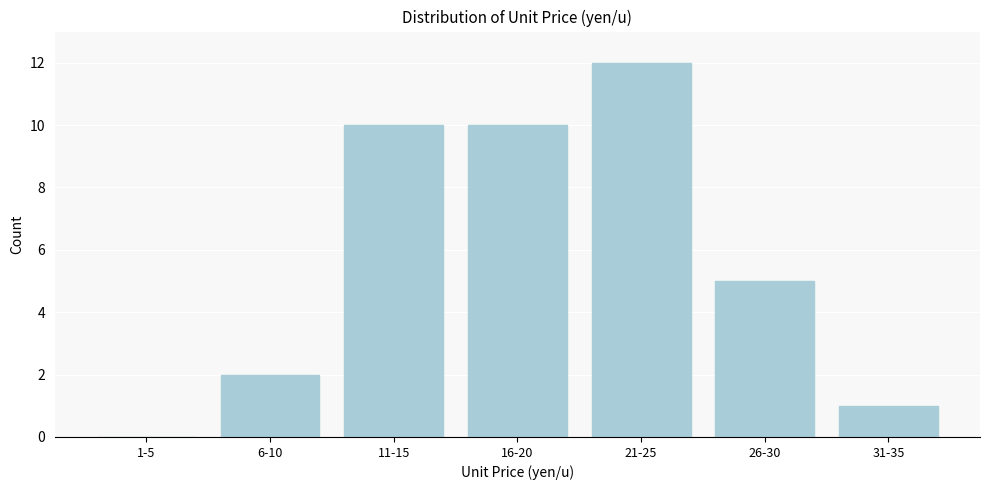

Reading left to right, extract all data points from this chart.

1-5=0	6-10=2	11-15=10	16-20=10	21-25=12	26-30=5	31-35=1